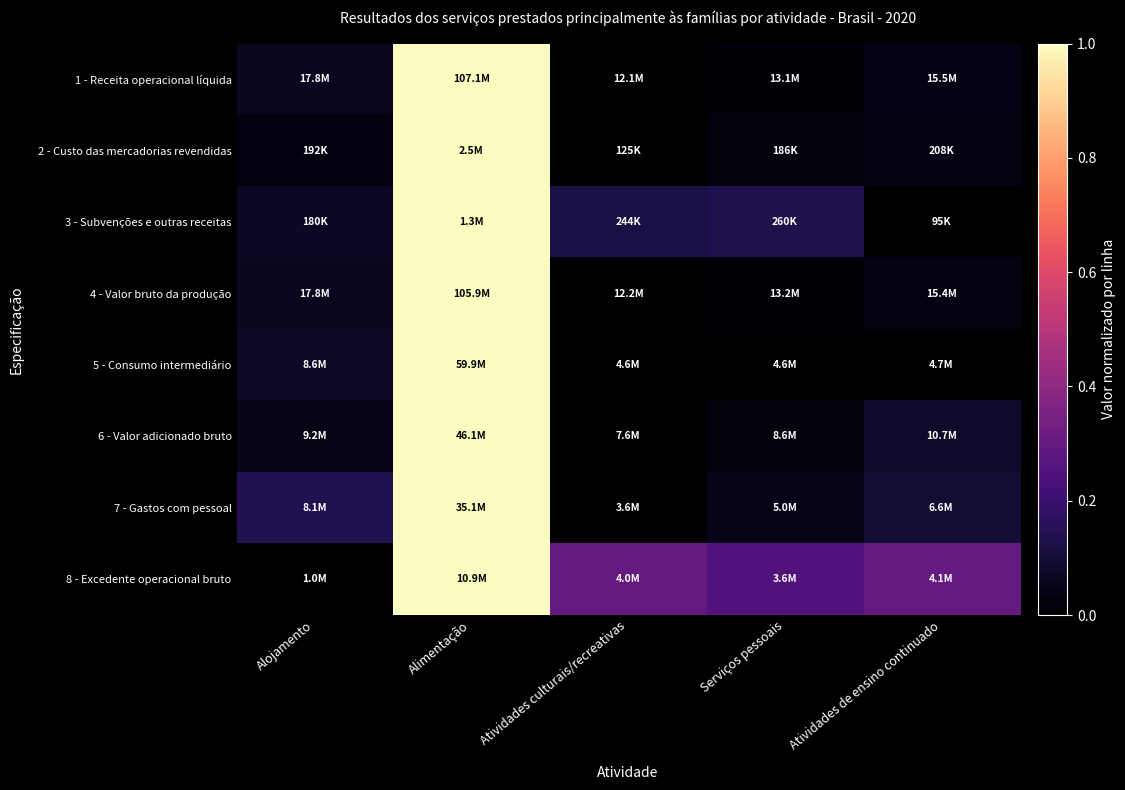

Reading left to right, list all the values displayed in this chart.

1 - Receita operacional líquida: Alojamento=0.1	Alimentação=1.0	Atividades culturais/recreativas=0.0	Serviços pessoais=0.0	Atividades de ensino continuado=0.0
2 - Custo das mercadorias revendidas: Alojamento=0.0	Alimentação=1.0	Atividades culturais/recreativas=0.0	Serviços pessoais=0.0	Atividades de ensino continuado=0.0
3 - Subvenções e outras receitas: Alojamento=0.1	Alimentação=1.0	Atividades culturais/recreativas=0.1	Serviços pessoais=0.1	Atividades de ensino continuado=0.0
4 - Valor bruto da produção: Alojamento=0.1	Alimentação=1.0	Atividades culturais/recreativas=0.0	Serviços pessoais=0.0	Atividades de ensino continuado=0.0
5 - Consumo intermediário: Alojamento=0.1	Alimentação=1.0	Atividades culturais/recreativas=0.0	Serviços pessoais=0.0	Atividades de ensino continuado=0.0
6 - Valor adicionado bruto: Alojamento=0.0	Alimentação=1.0	Atividades culturais/recreativas=0.0	Serviços pessoais=0.0	Atividades de ensino continuado=0.1
7 - Gastos com pessoal: Alojamento=0.1	Alimentação=1.0	Atividades culturais/recreativas=0.0	Serviços pessoais=0.0	Atividades de ensino continuado=0.1
8 - Excedente operacional bruto: Alojamento=0.0	Alimentação=1.0	Atividades culturais/recreativas=0.3	Serviços pessoais=0.3	Atividades de ensino continuado=0.3